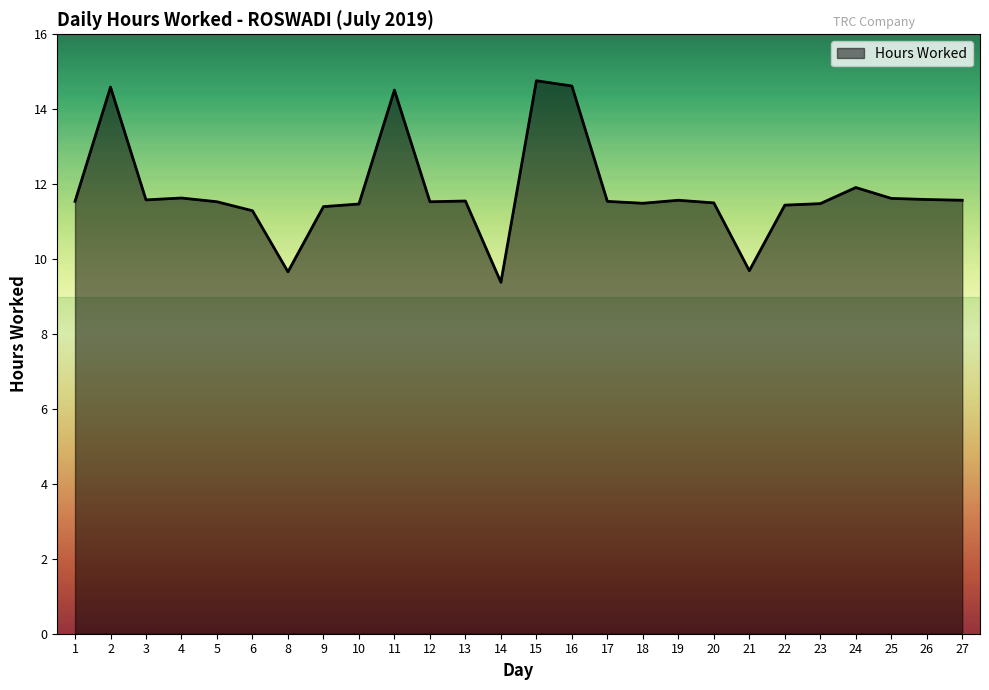

The value at 18 is 19.2. True or false?

False